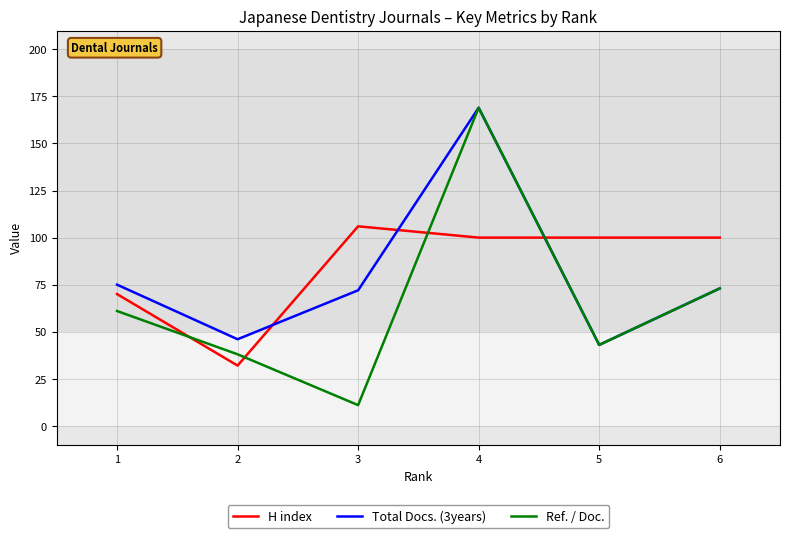

Where is Ref. / Doc. nearest to the value 90?

6